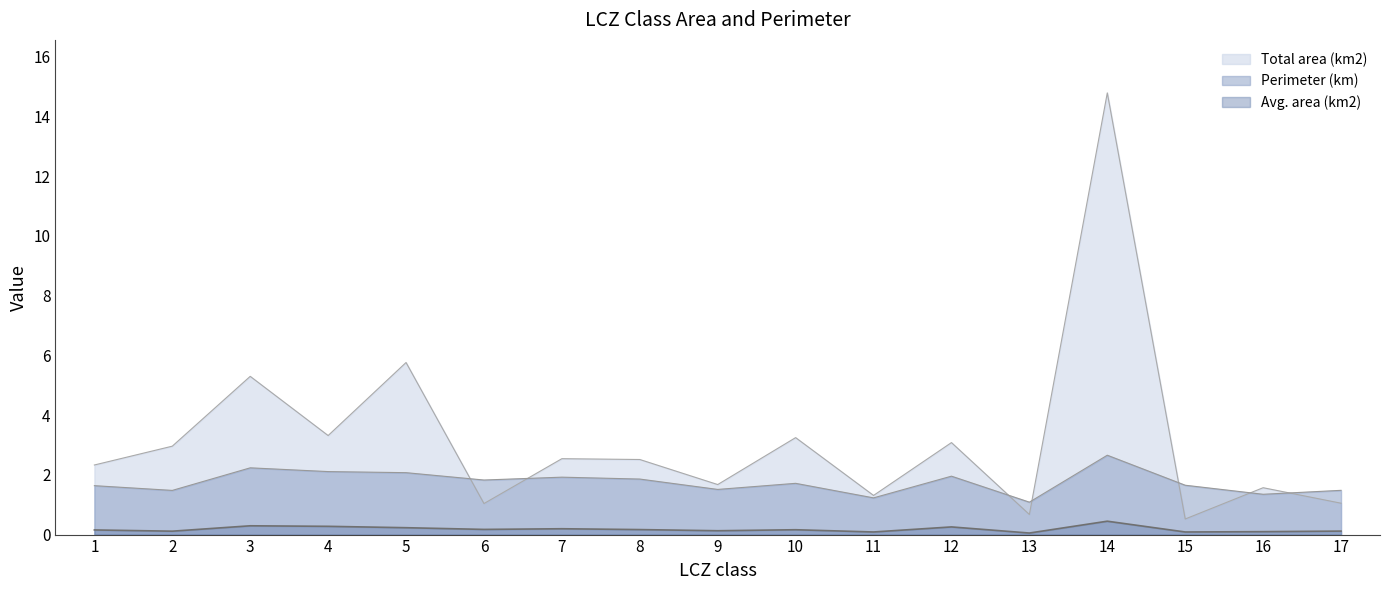

True or false: Avg. area (km2) and Total area (km2) intersect in this chart.

False